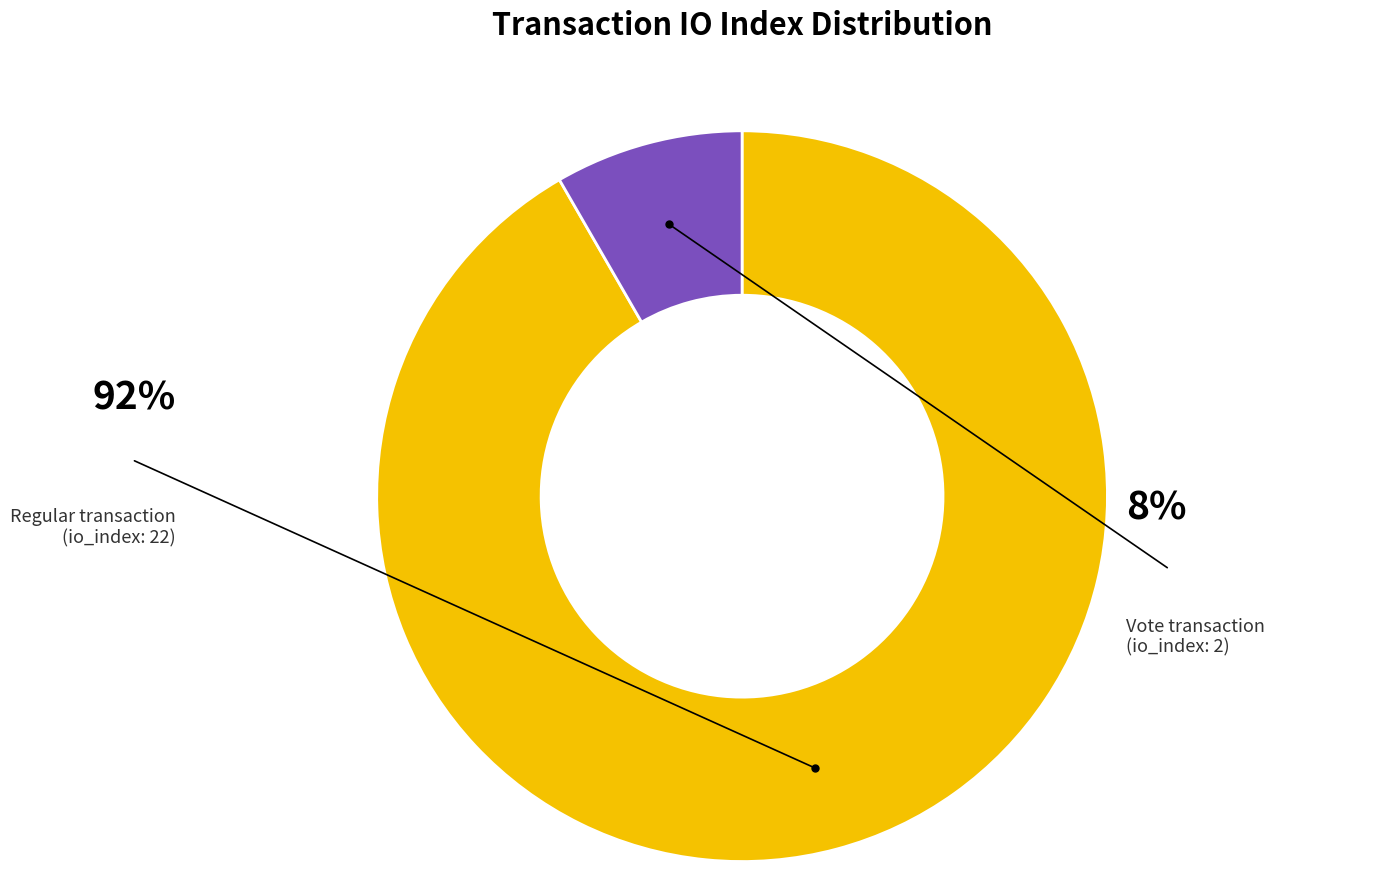

What percentage is the Regular slice, to the nearest percent?

92%